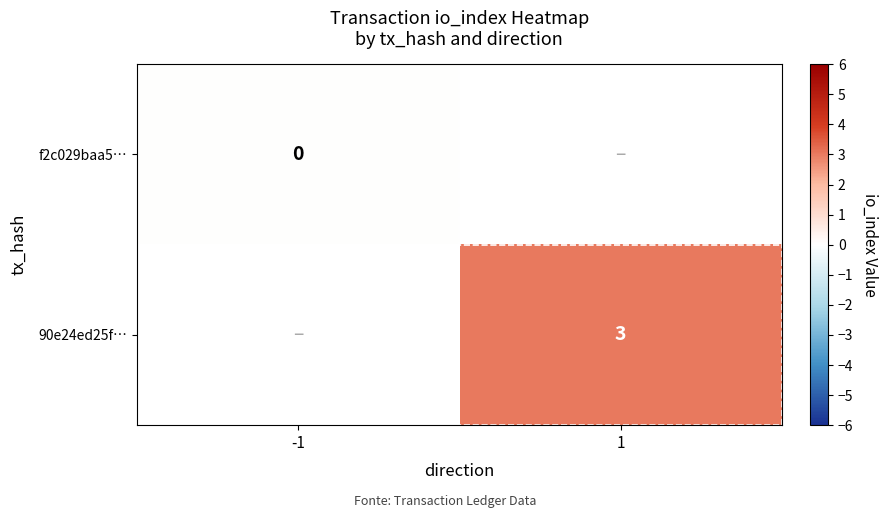

Is it true that 90e24ed25f… equals 3 at 1?

True